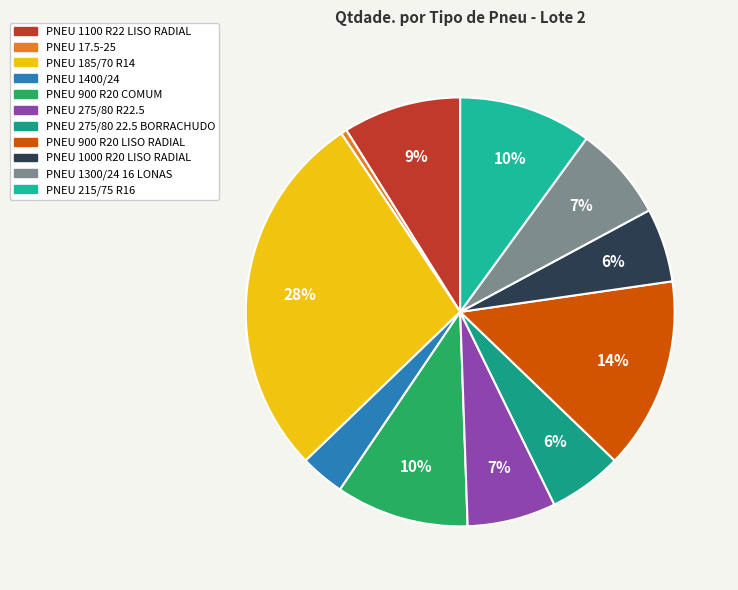

Combined, do PNEU 215/75 R16 and PNEU 17.5-25 account for over 50%?

No